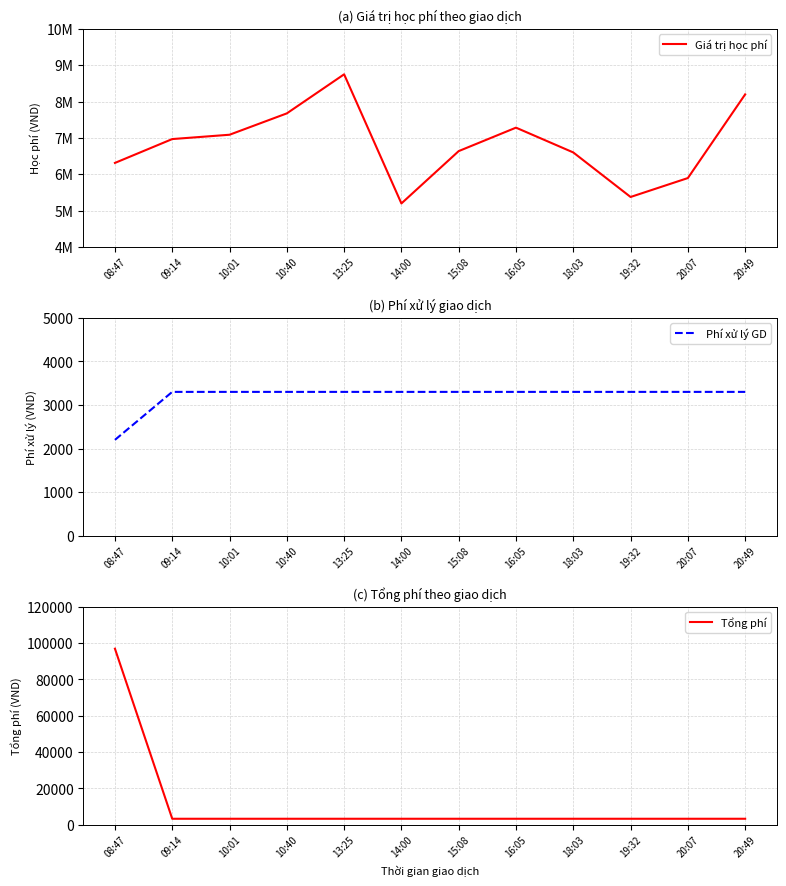

True or false: Tổng phí and Giá trị học phí cross at least once.

False